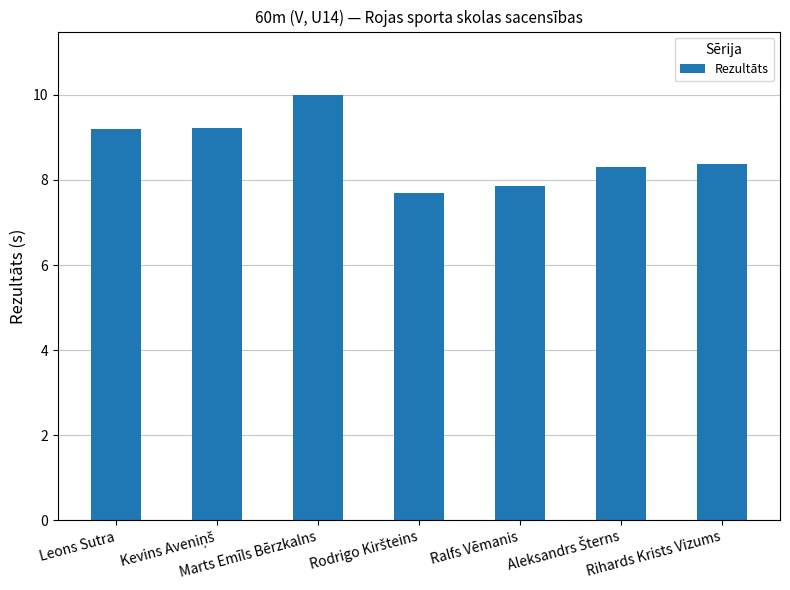

The value at Rihards Krists Vizums is 4.7. True or false?

False